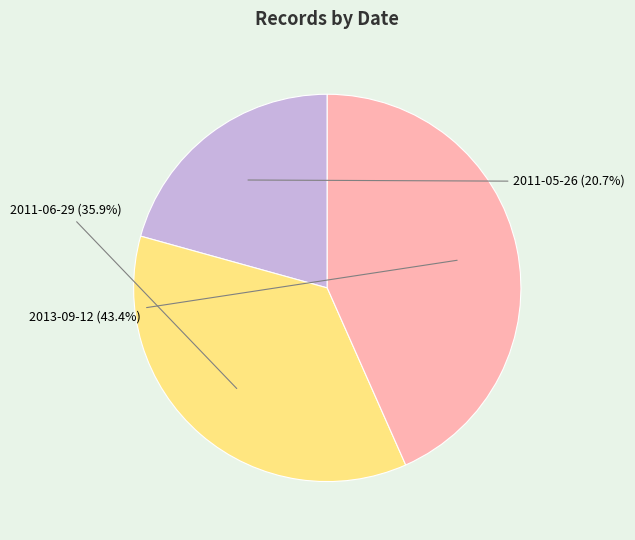

Rank the categories by value from highest to lowest.

2013-09-12, 2011-06-29, 2011-05-26